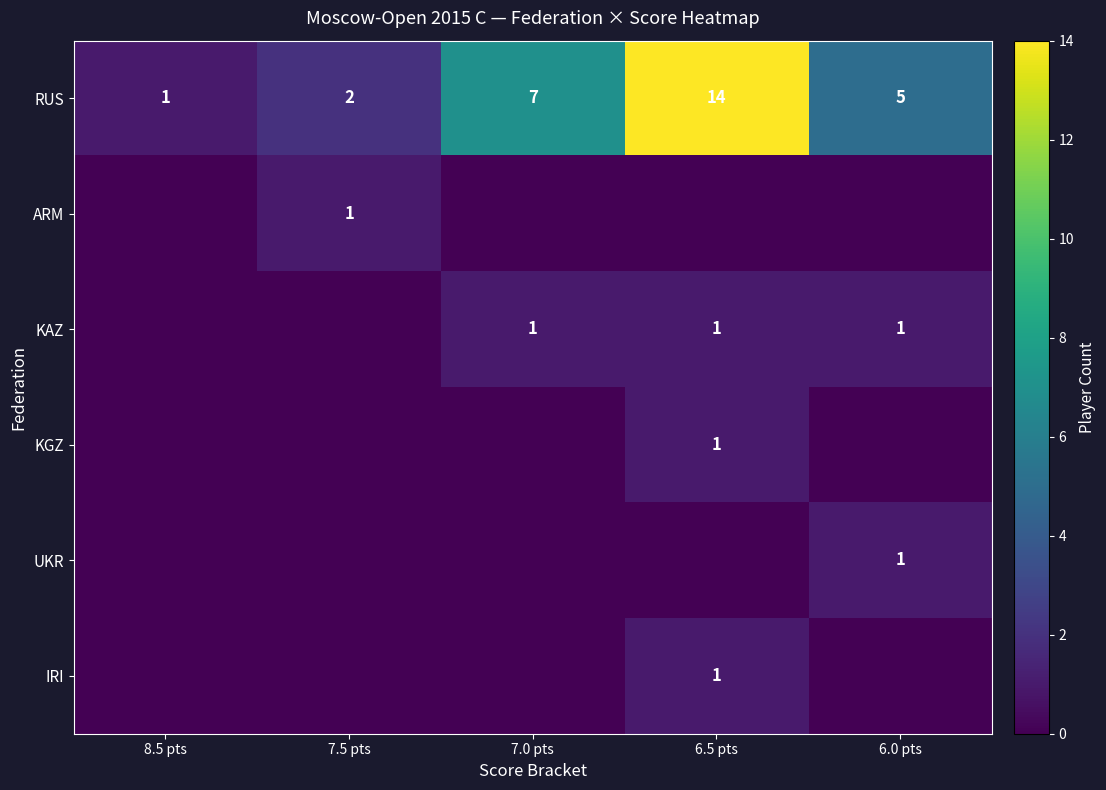

At how many categories does at least one series exceed 3?

3